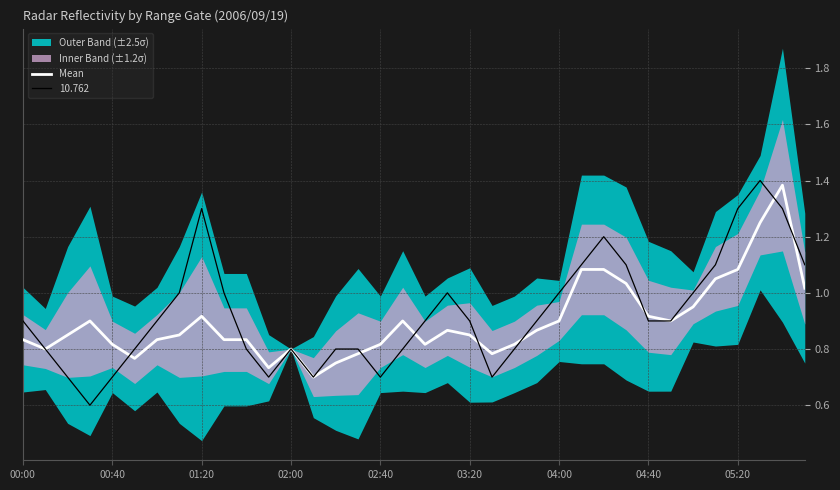

What is the minimum value for 10.762?

0.6